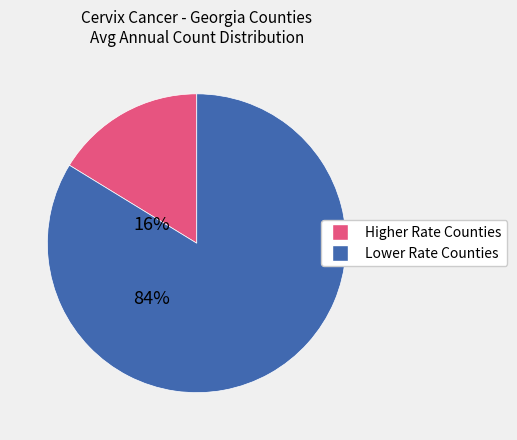

Is there any slice that represents more than half of the pie?

Yes